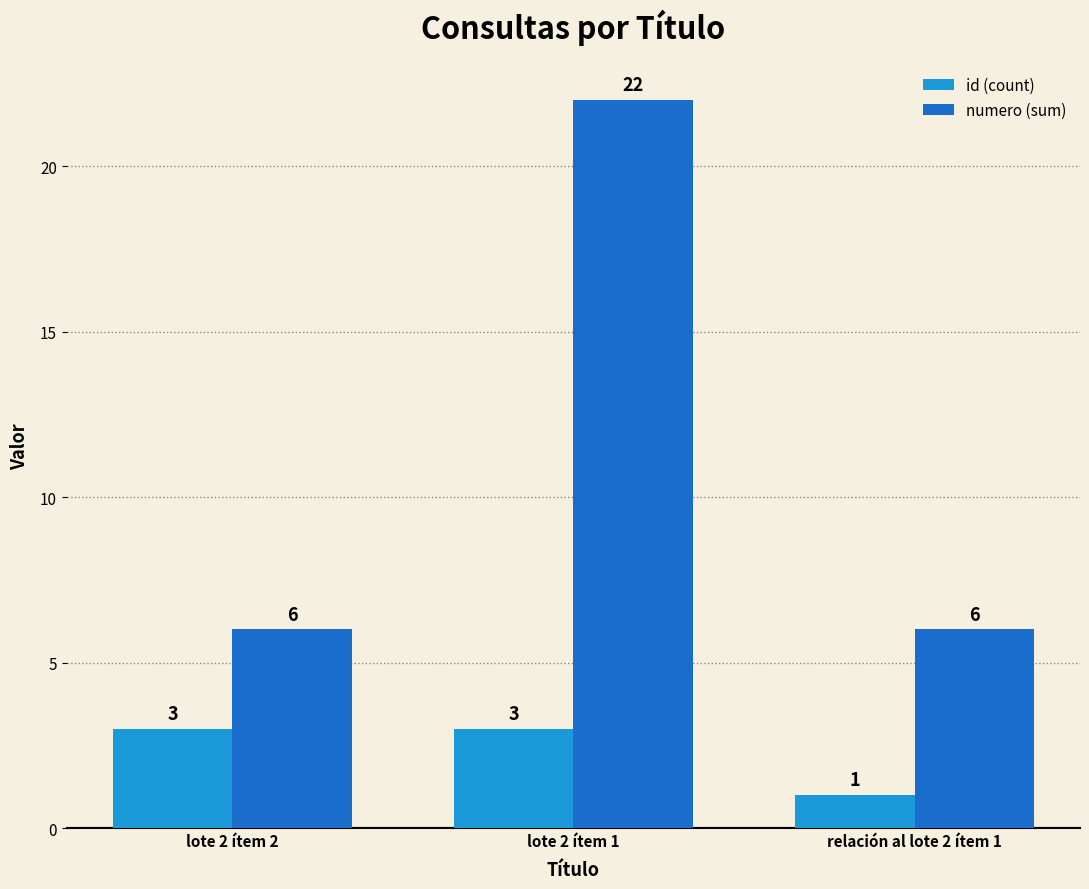

What is the greatest value displayed?

22